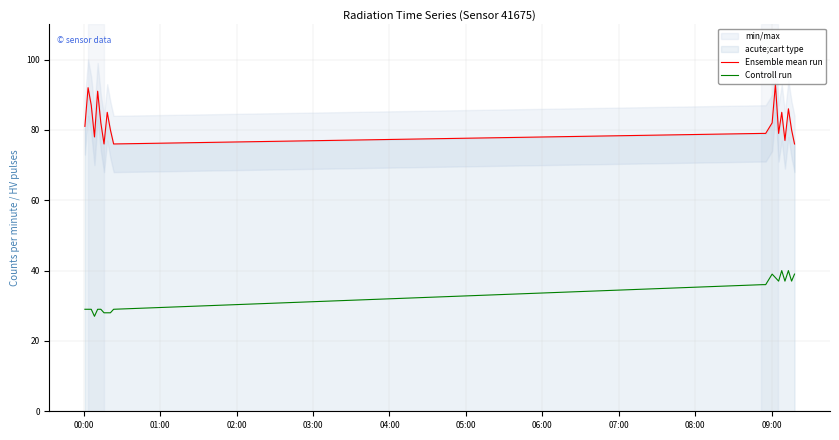

At how many categories does at least one series exceed 45?

20